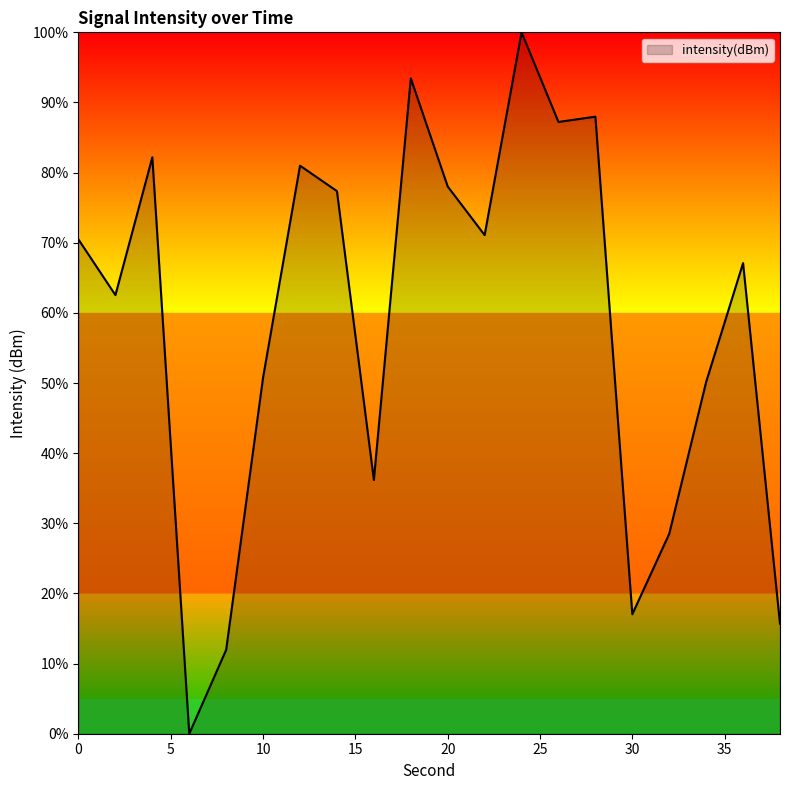

What is the maximum value shown in the chart?

100.0